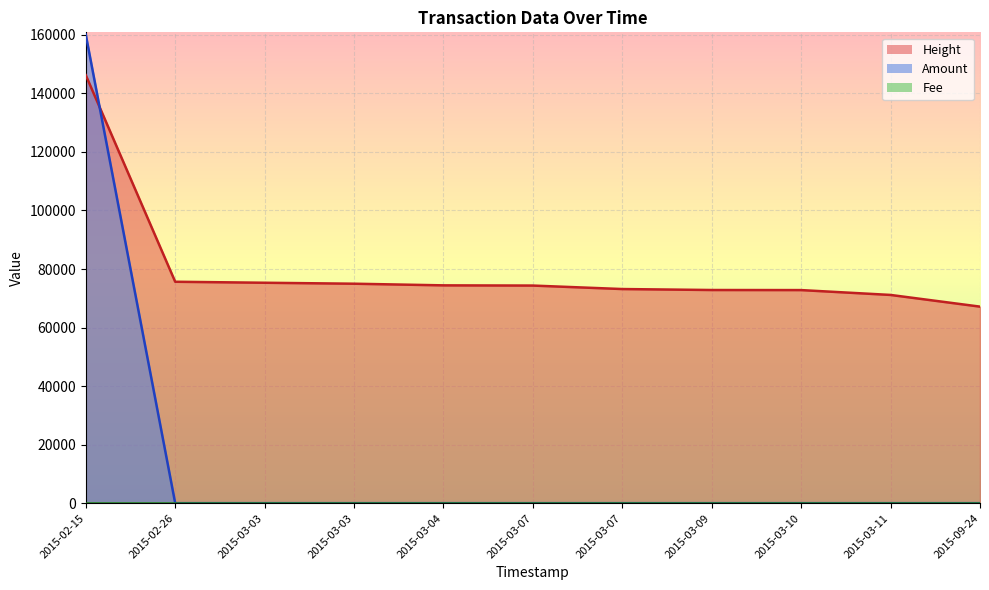

How many intersections are there between Amount and Height?

1